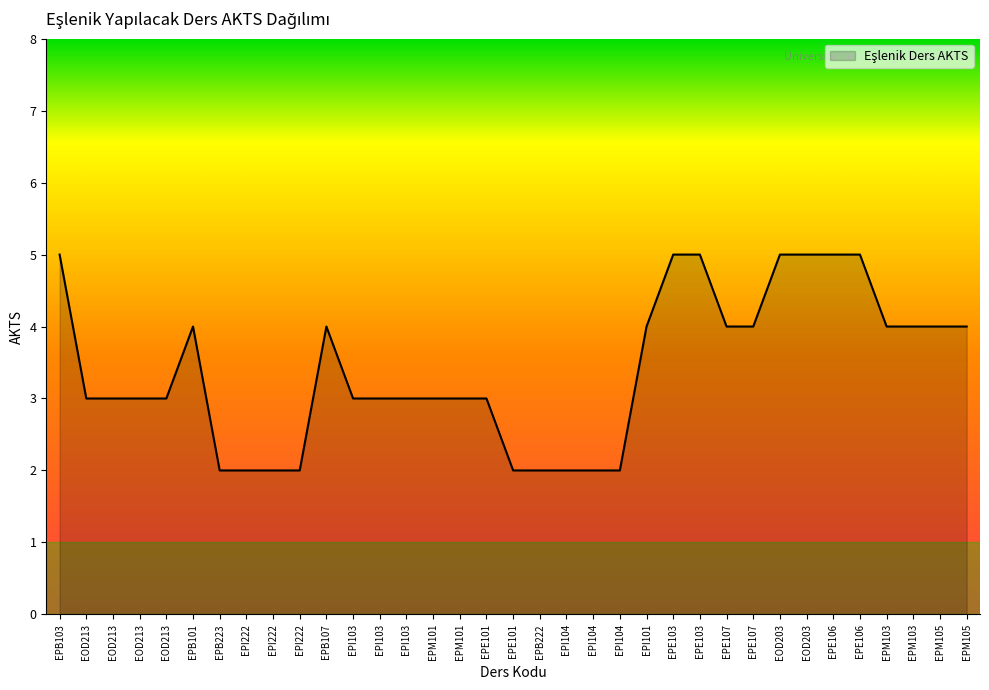

True or false: the data shows 2 at EPE103.

False